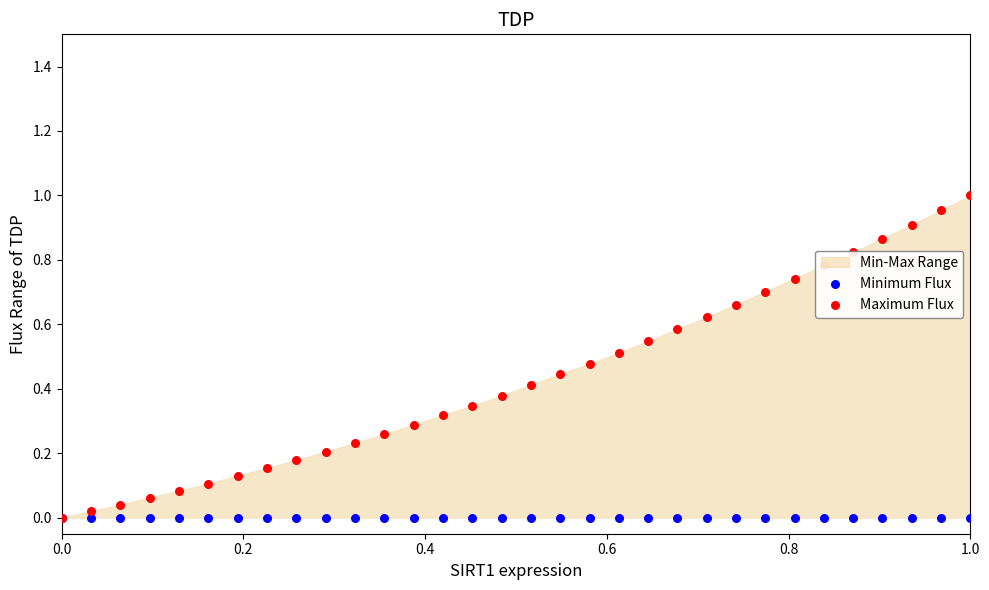

Which series contains the lowest Y value?

Minimum Flux